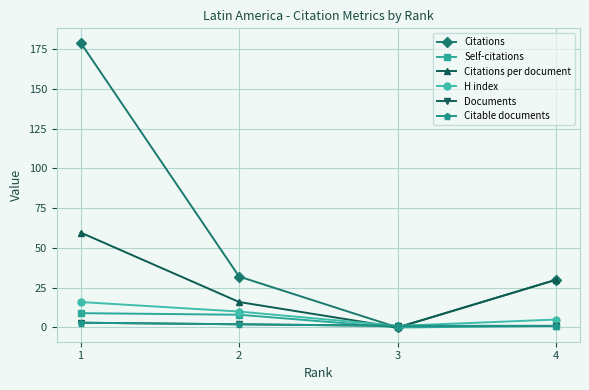

What is the value of the Documents point at the 4th from the left?

1.0